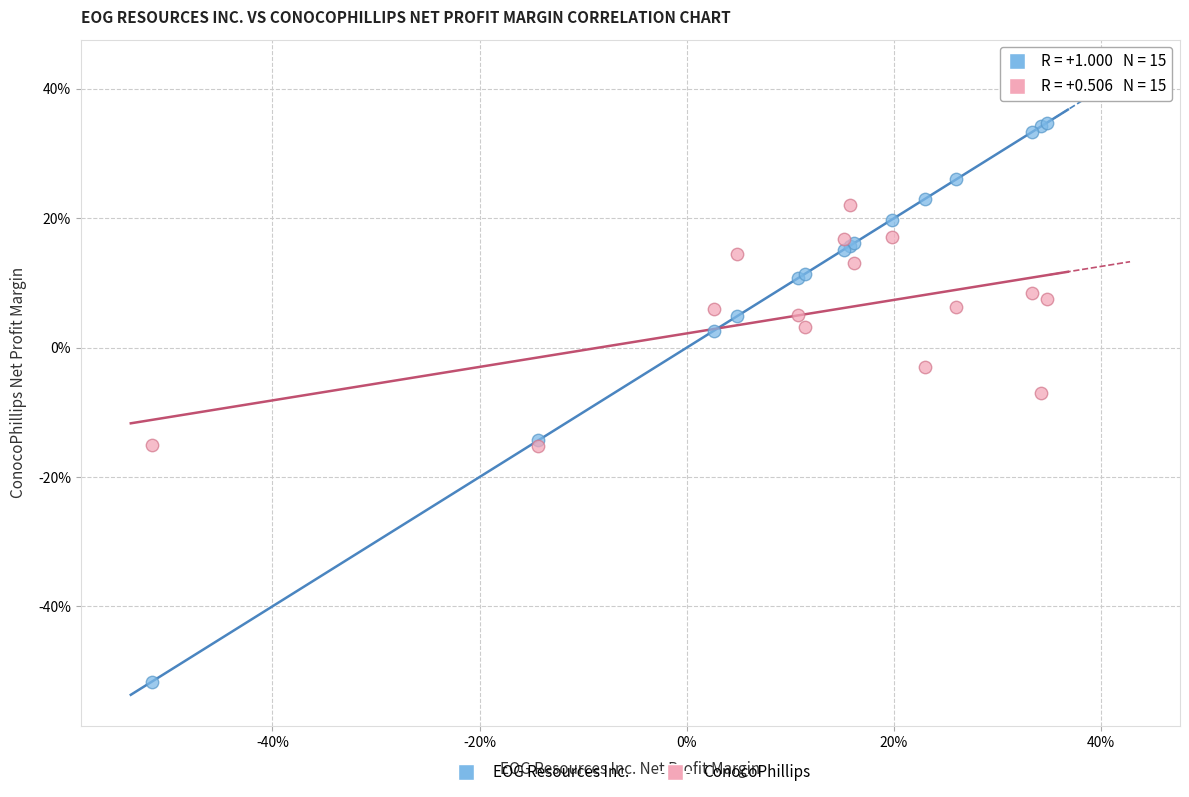

Which series contains the lowest Y value?

EOG Resources Inc.